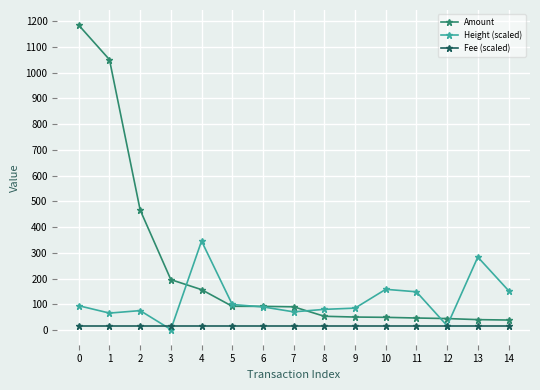

List the series in order of their overall mean, highest first.

Amount, Height (scaled), Fee (scaled)